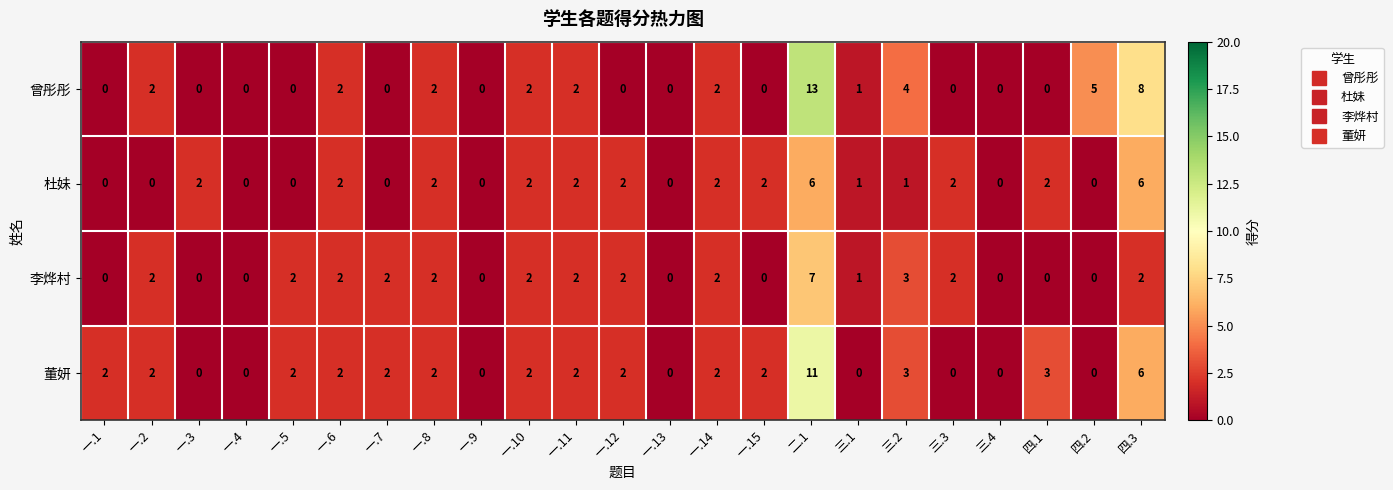

Which category has the highest value across all series?

二.1